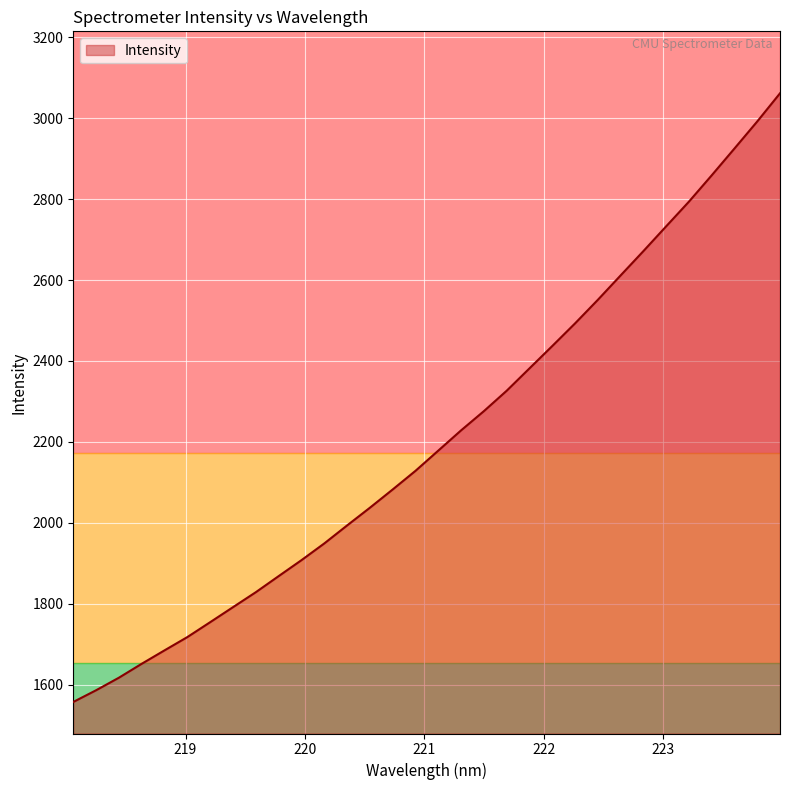

True or false: there are more than 2 points higher than both neighbors.

False